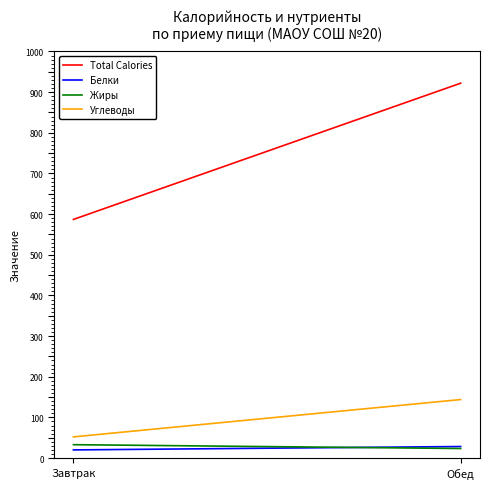

At how many categories does at least one series exceed 743?

1